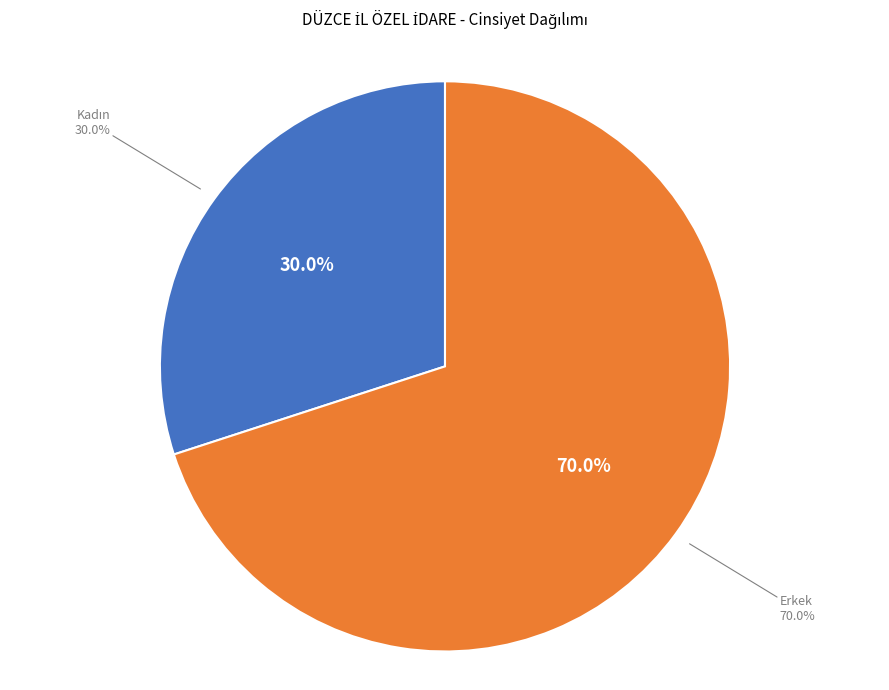

Count the number of slices in the pie.

2